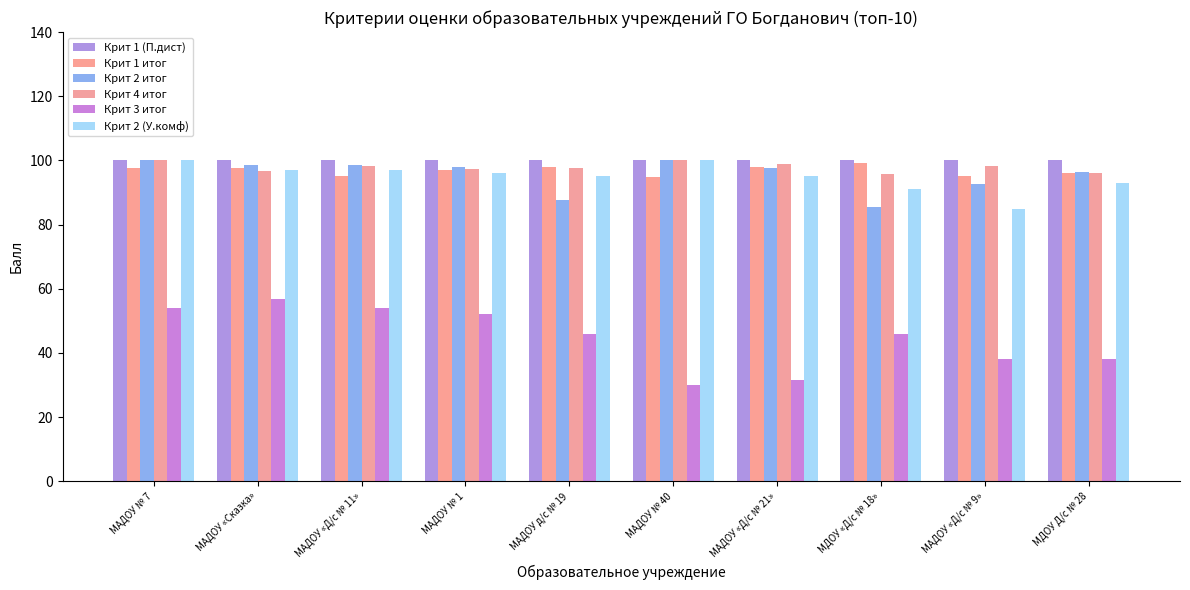

Where is Крит 1 итог nearest to the value 97?

МАДОУ № 1